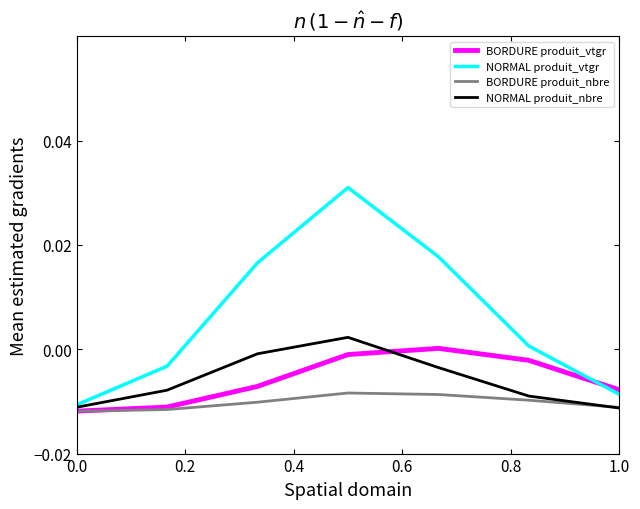

Which series has the widest spread of values?

NORMAL produit_vtgr